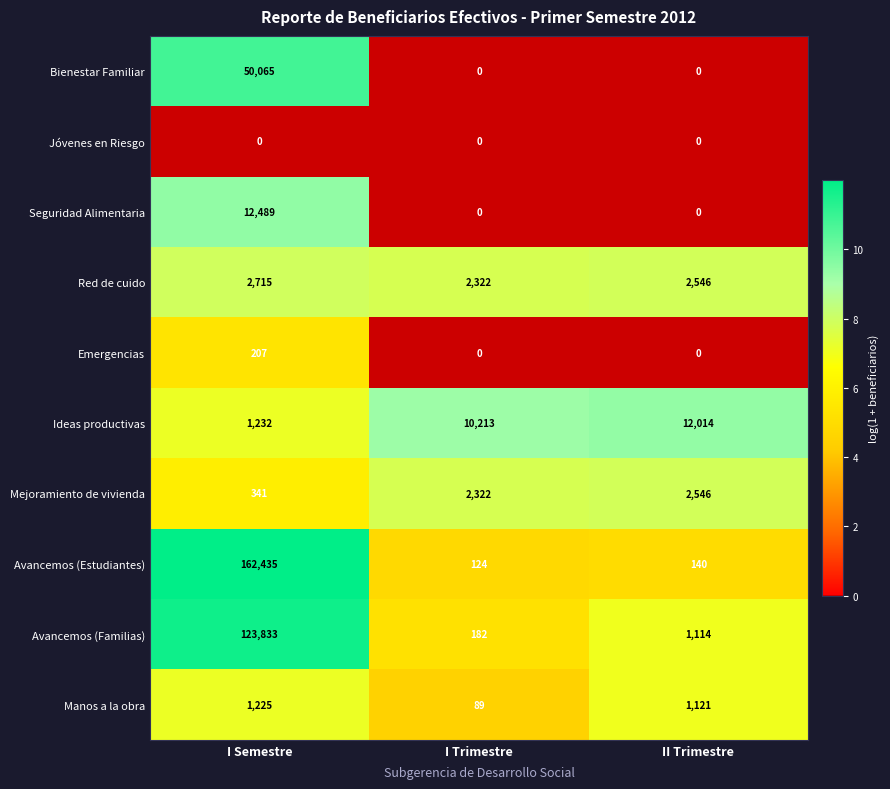

True or false: Emergencias has a value of -135 at II Trimestre.

False